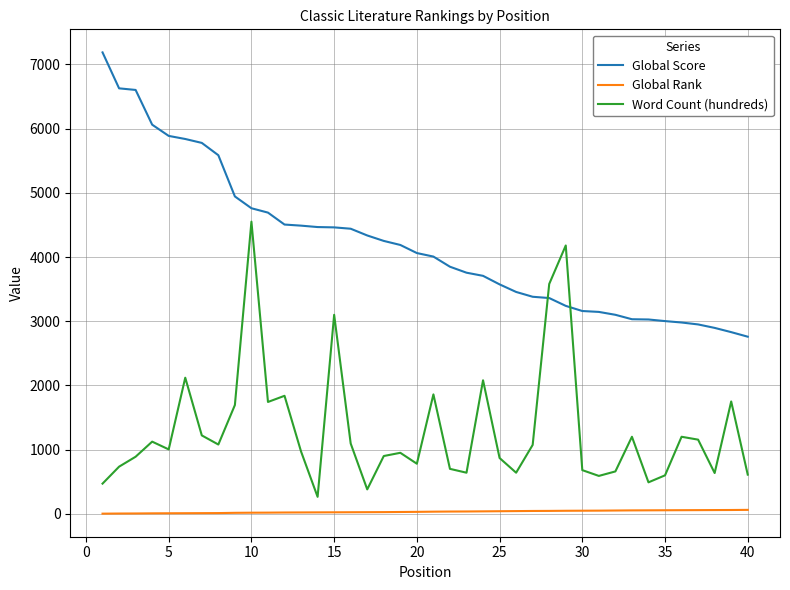

True or false: Global Rank and Global Score cross at least once.

False